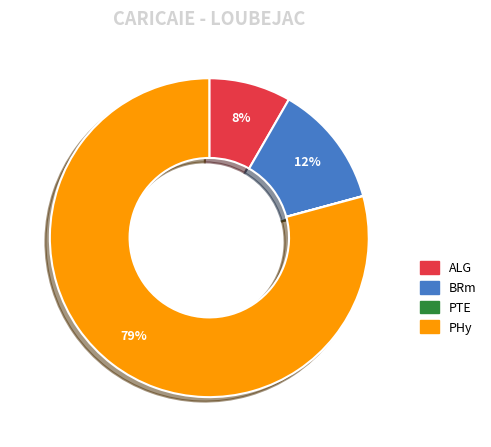

Combined, do PHy and BRm account for over 50%?

Yes